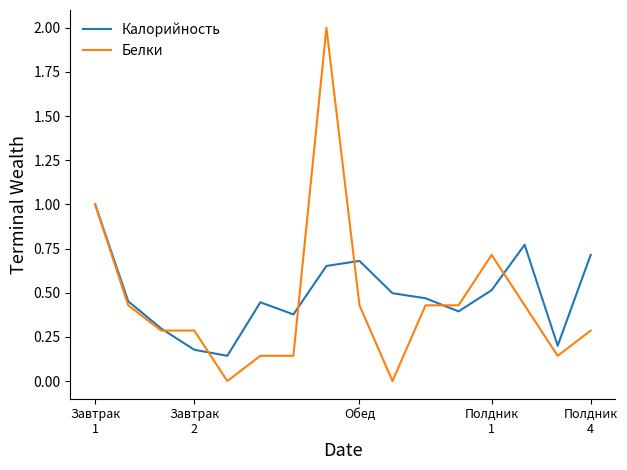

Which series has the largest range (max minus min)?

Белки